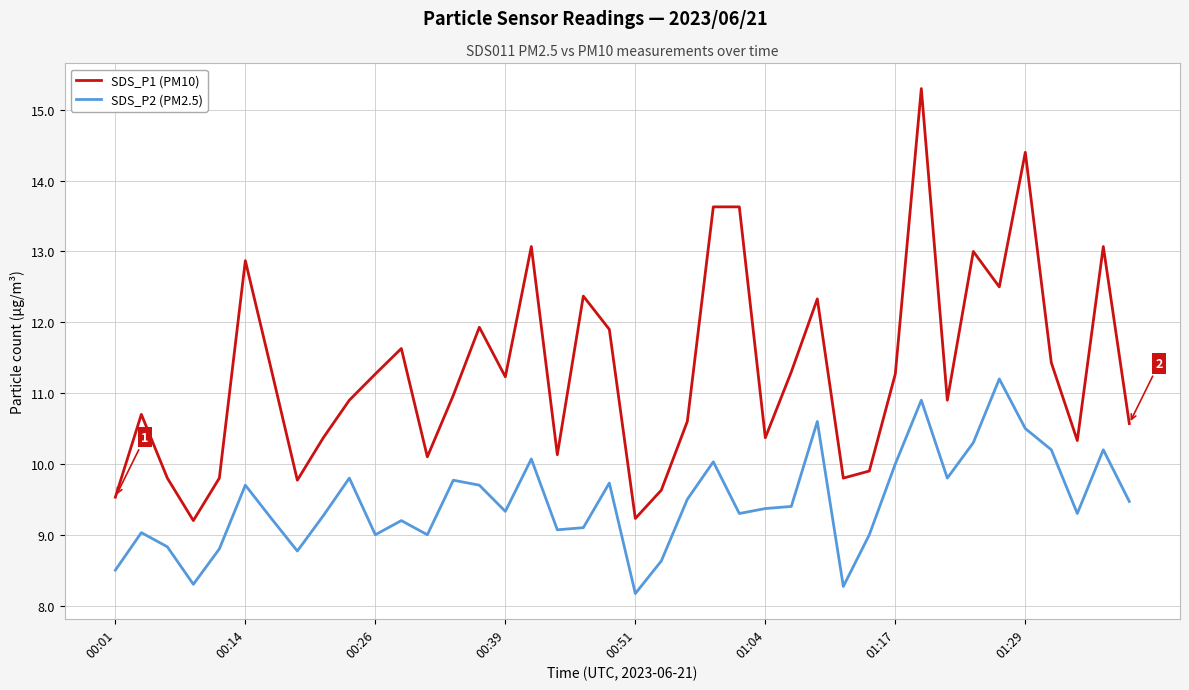

What is the maximum value shown in the chart?

15.3